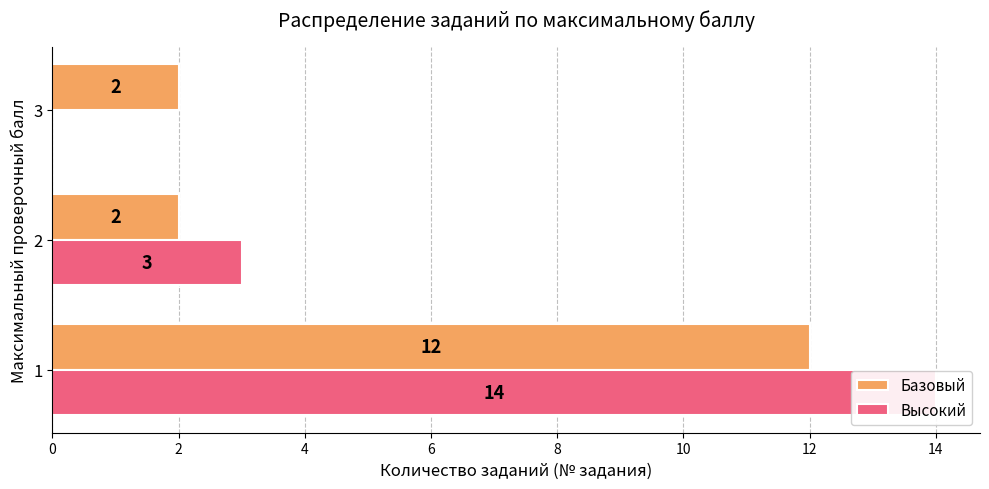

What is the value of the Базовый bar at the 2nd from the left?

2